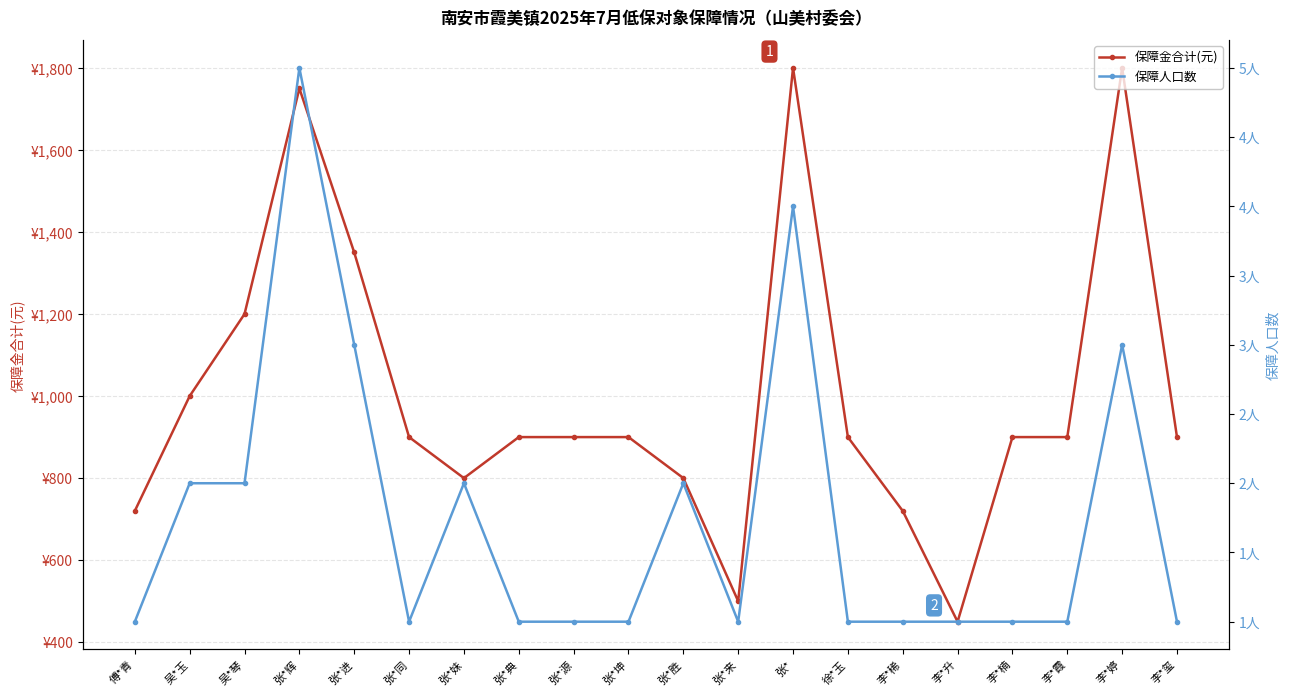

What is the label of the 9th point from the right?

张*来